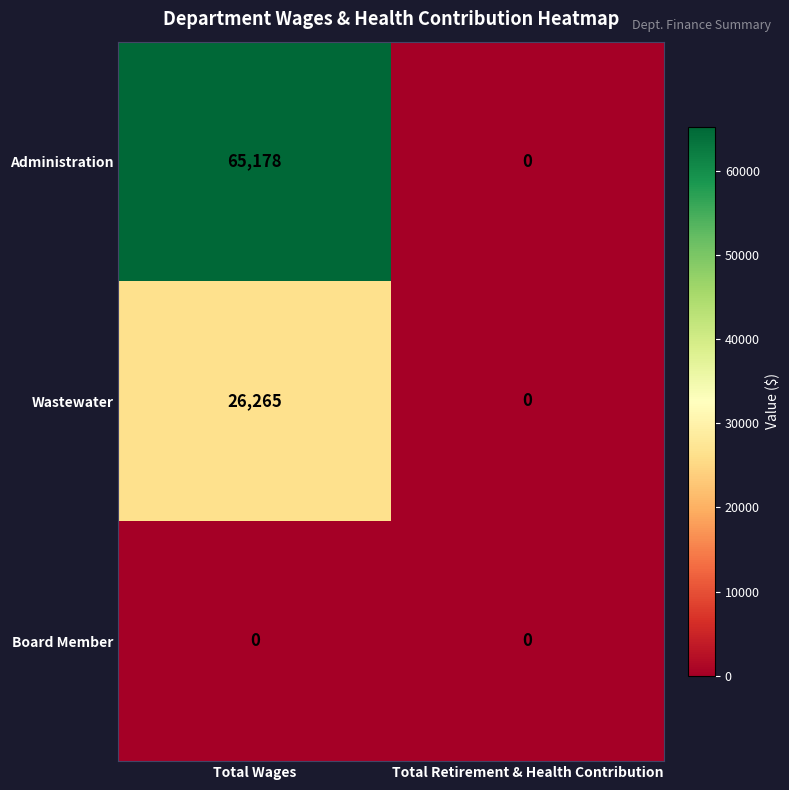

What is the sum of all Wastewater values?

26265